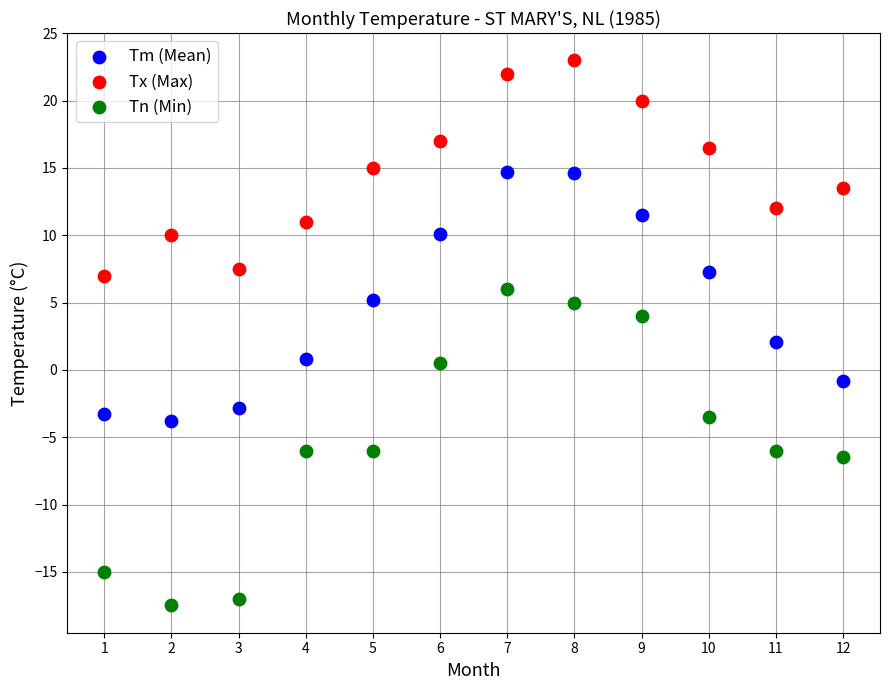

What is the X range (max minus min) for the scatter plot?

11.0